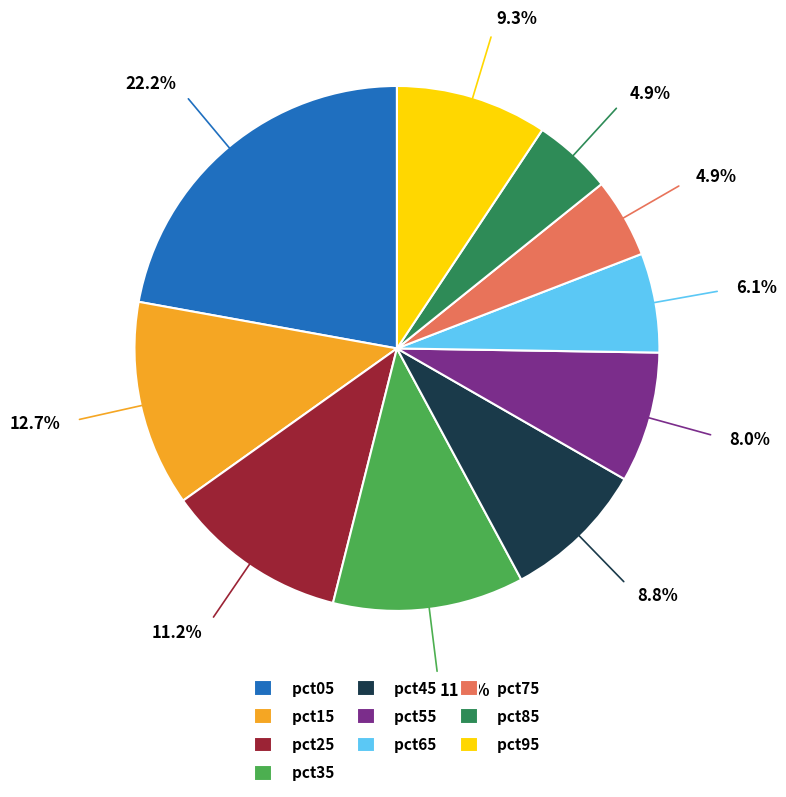

Is pct65 the majority of the pie?

No